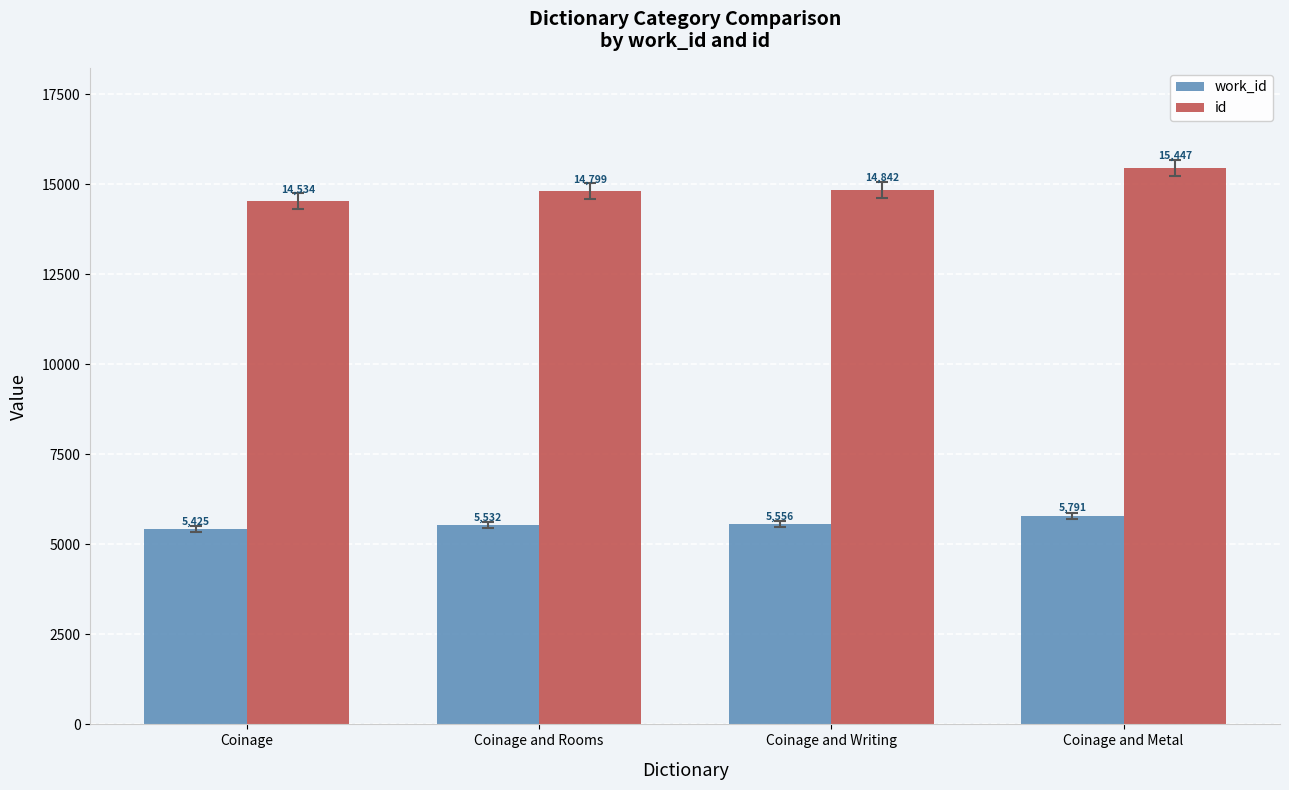

What is the label of the 2nd bar from the right?

Coinage and Writing